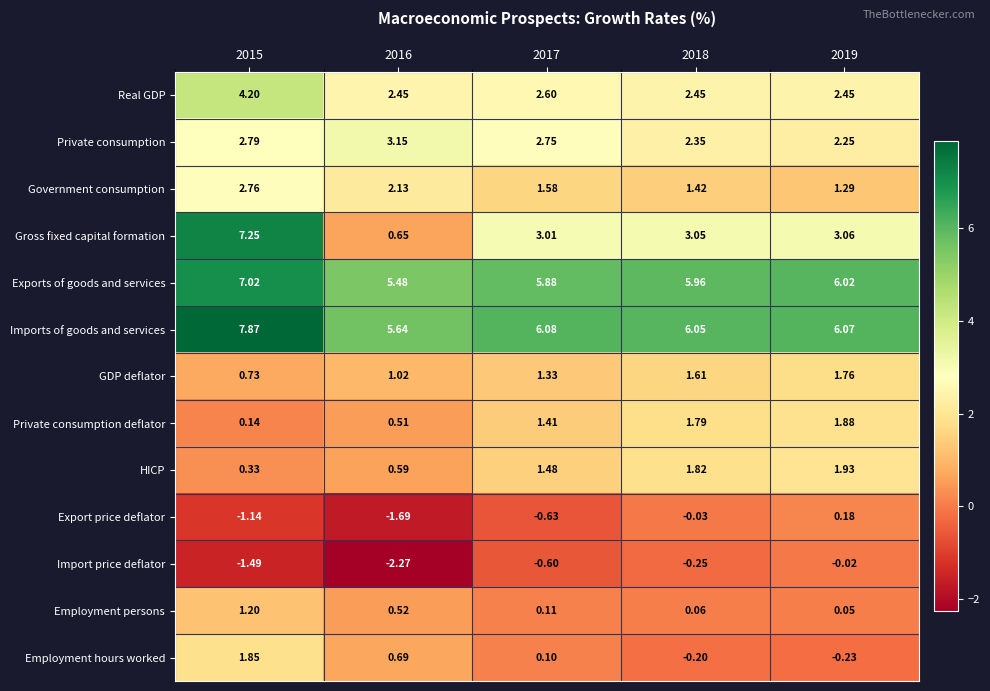

Which series has the largest total across all categories?

Imports of goods and services